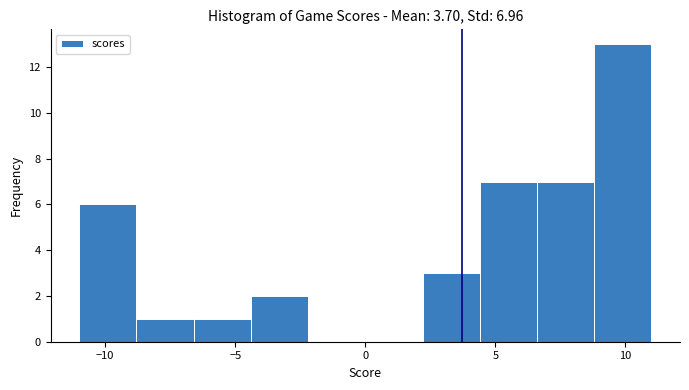

Over which range of the x-axis is the bar tallest?

8.8 to 11.0